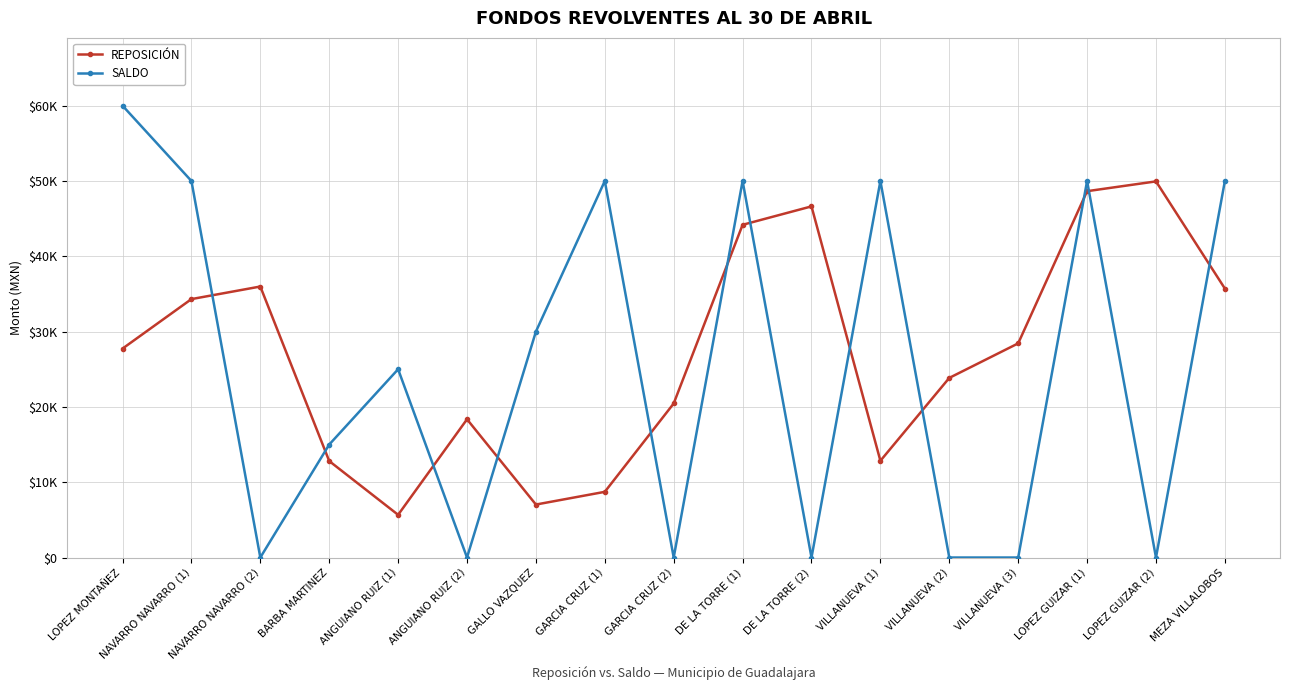

Which series has the widest spread of values?

SALDO